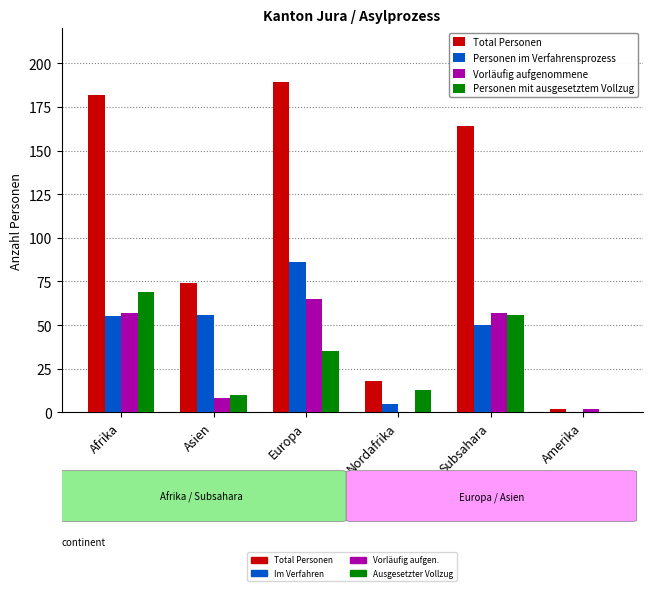

What is the sum of all Total Personen values?

629